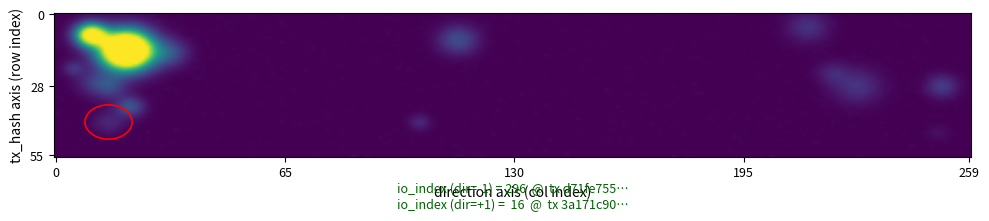

Which series has the largest total across all categories?

d71fe7556c57638255c701267eb89ab7d107cdd